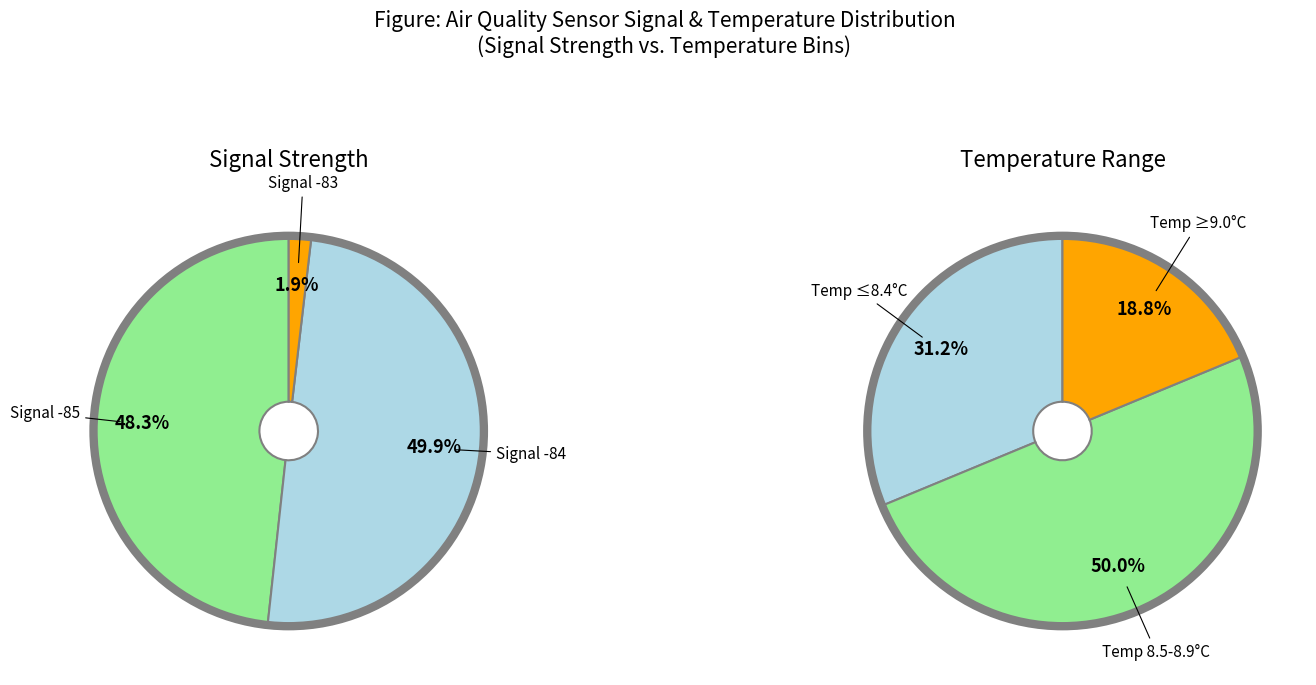

Does 35 represent more than half of the total?

No